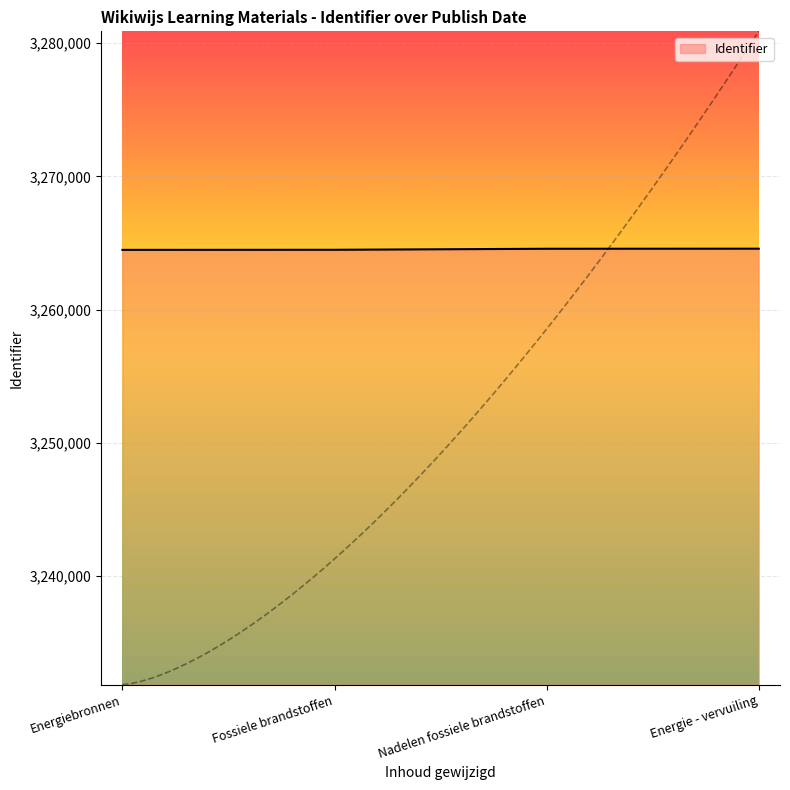

What is the minimum value shown in the chart?

3264481